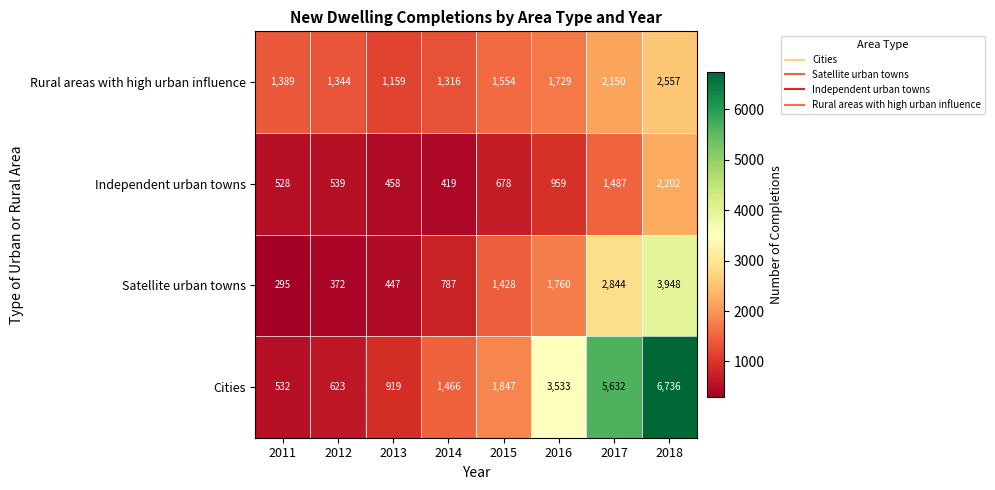

Count the number of data series in this chart.

4